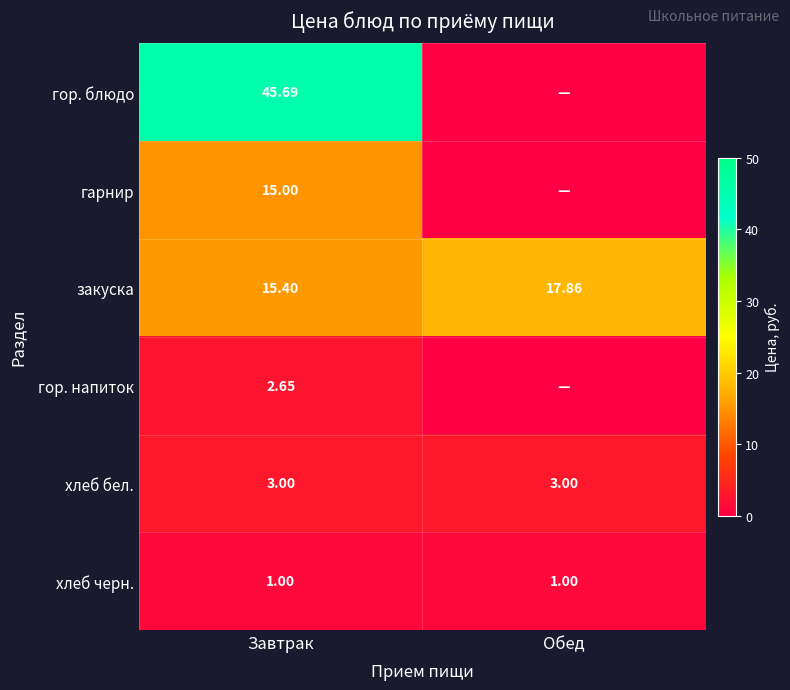

True or false: хлеб бел. has a value of 3.0 at Завтрак.

True